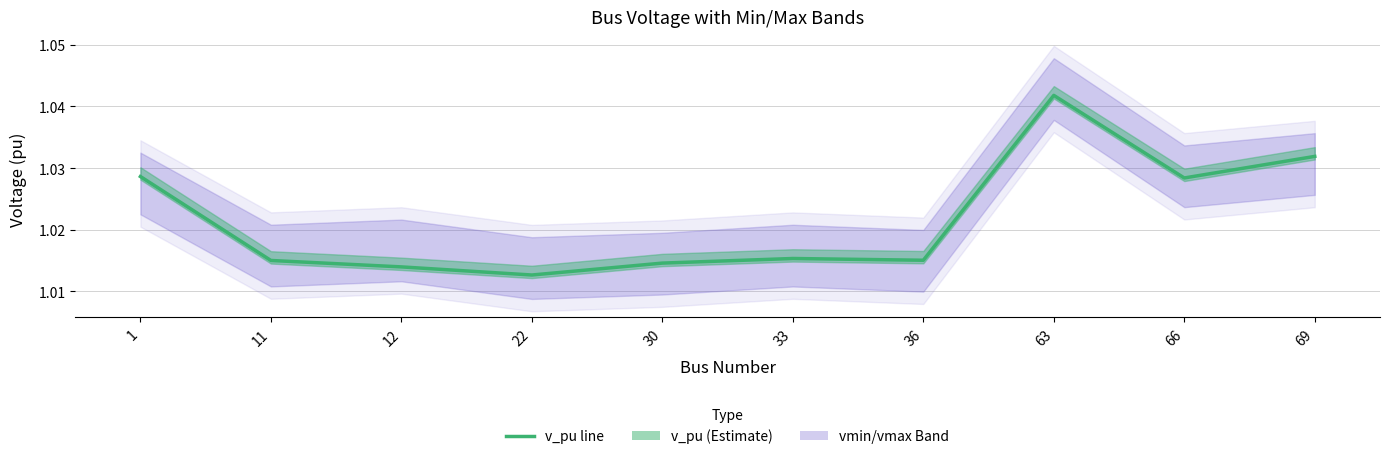

Rank the categories by value from lowest to highest.

22, 12, 30, 11, 36, 33, 66, 1, 69, 63